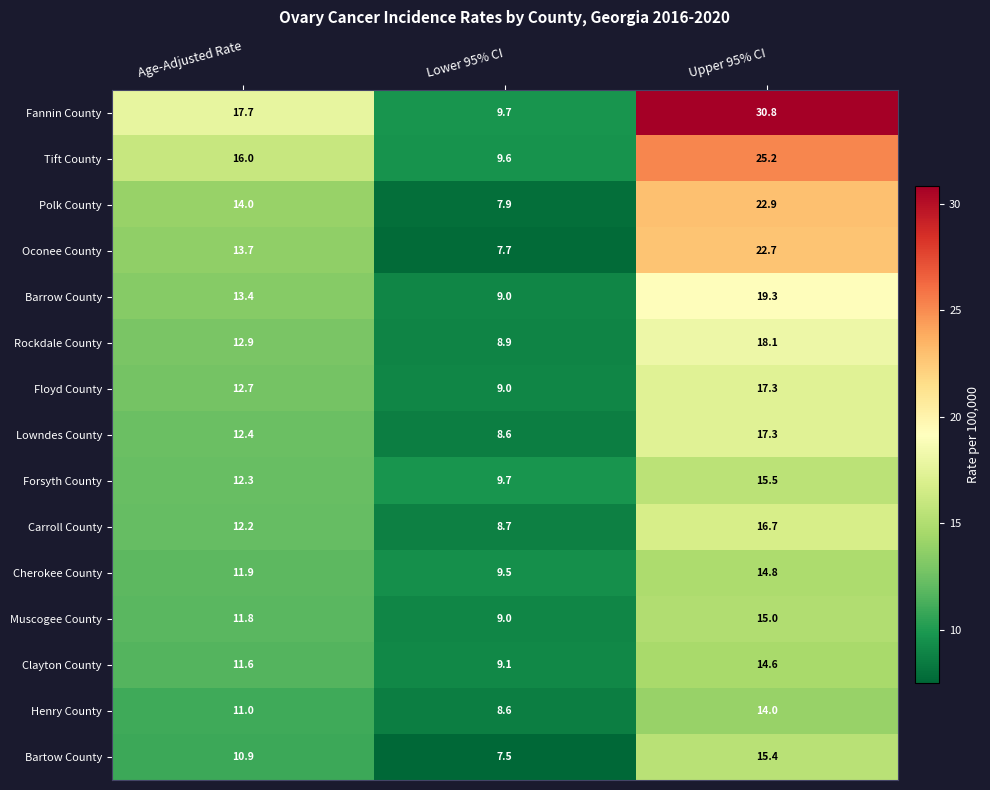

What is the spread (max minus min) of values at Age-Adjusted Rate?

6.8